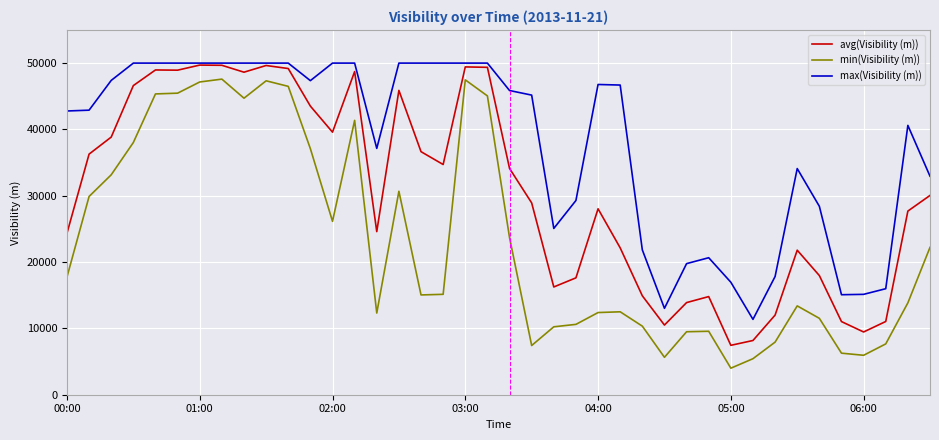

What is the lowest value of the avg(Visibility (m)) series?

7448